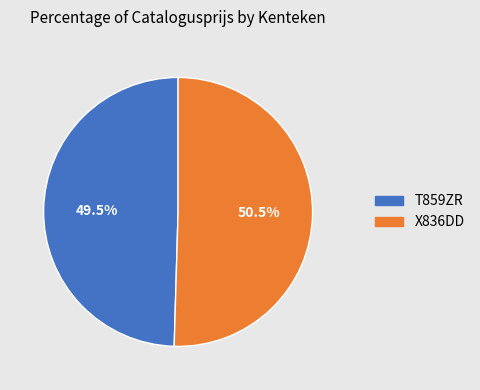

Does any single category account for the majority?

Yes